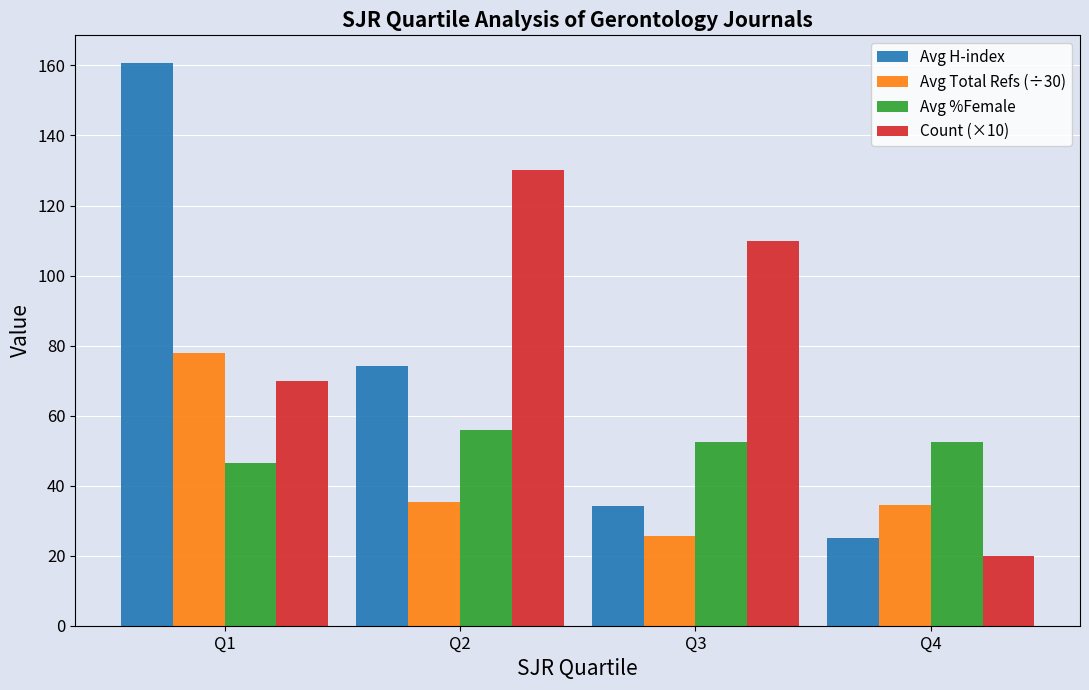

What are all the series names shown in the legend?

Avg H-index, Avg Total Refs (÷30), Avg %Female, Count (×10)